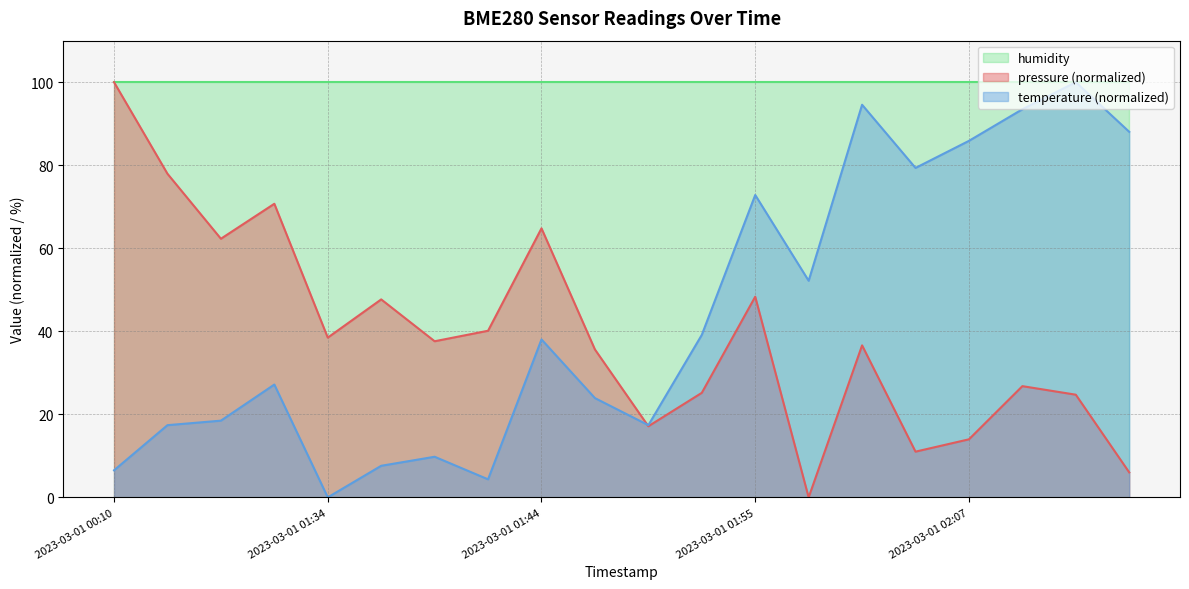

Where is the first local maximum for temperature?

2023-03-01 01:31